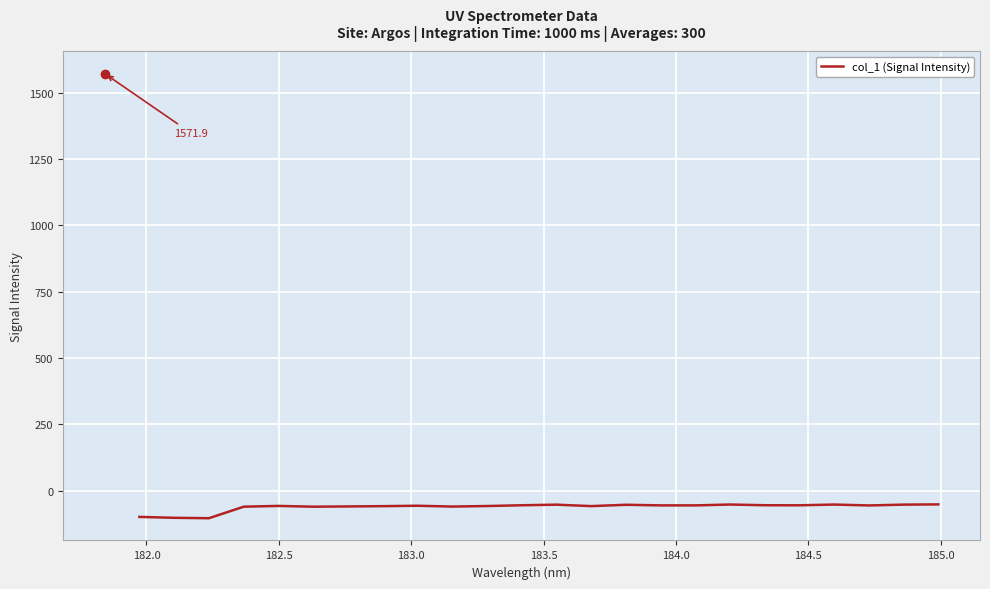

What is the minimum value shown in the chart?

-103.5